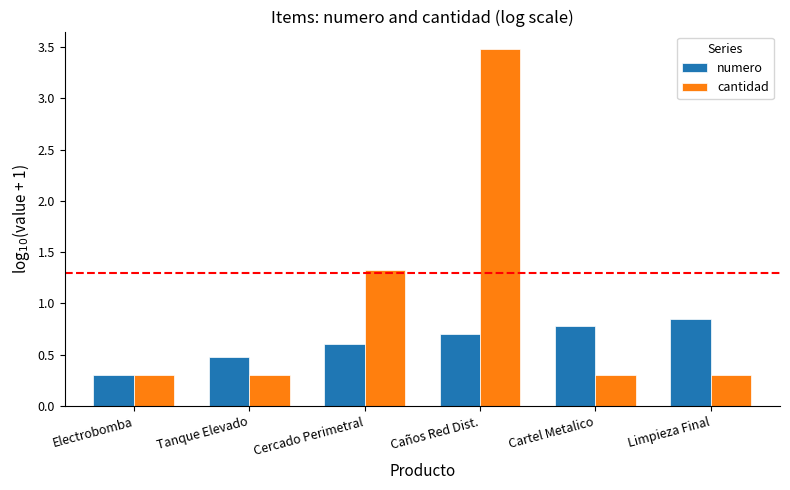

Is it true that numero equals 0.6 at Cercado Perimetral?

True